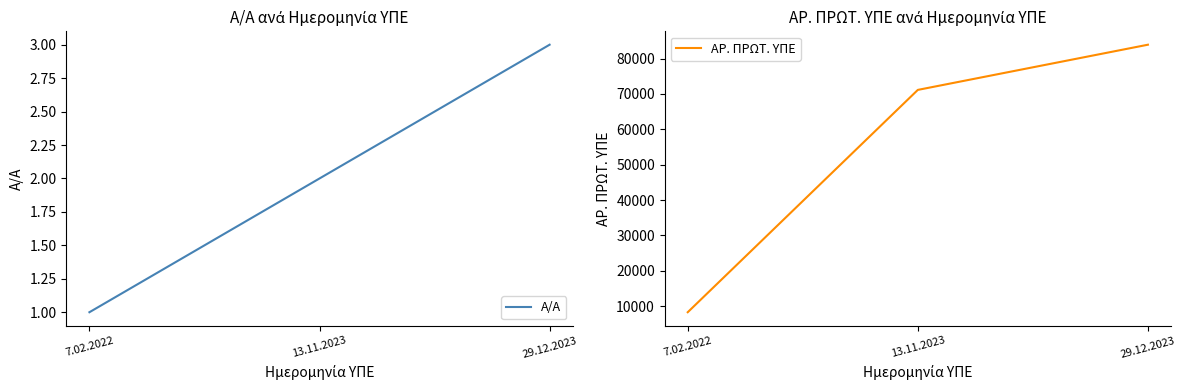

At which label is Α/Α closest to 2?

13.11.2023